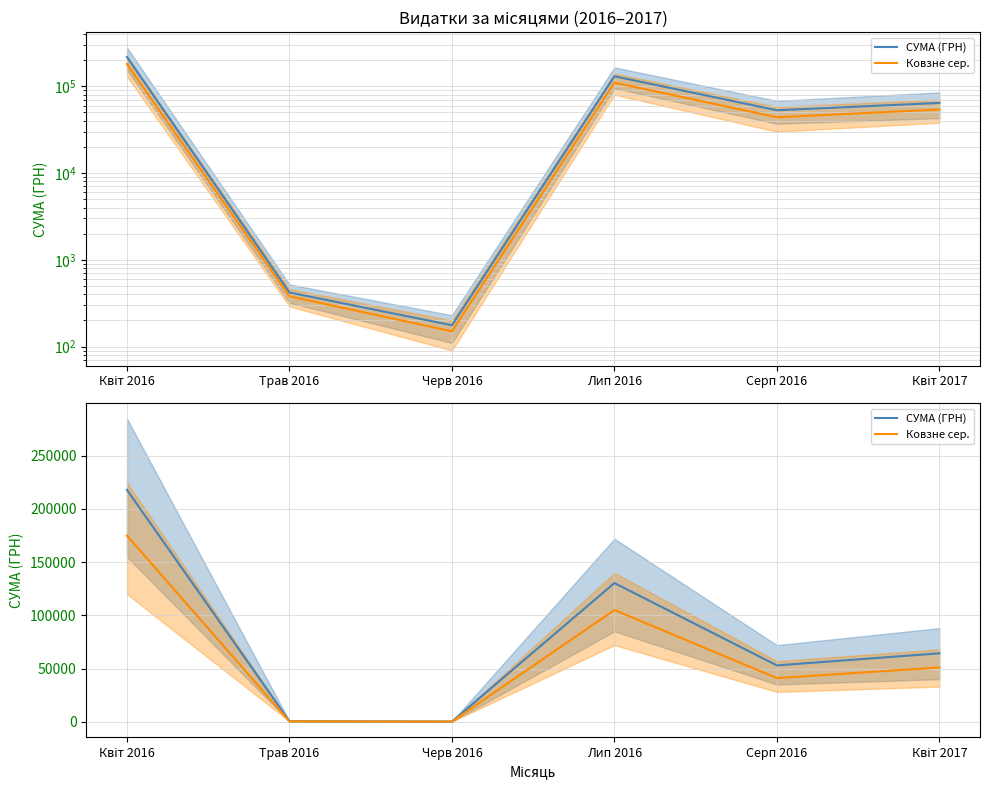

True or false: СУМА (ГРН) and Ковзне сер. cross at least once.

False